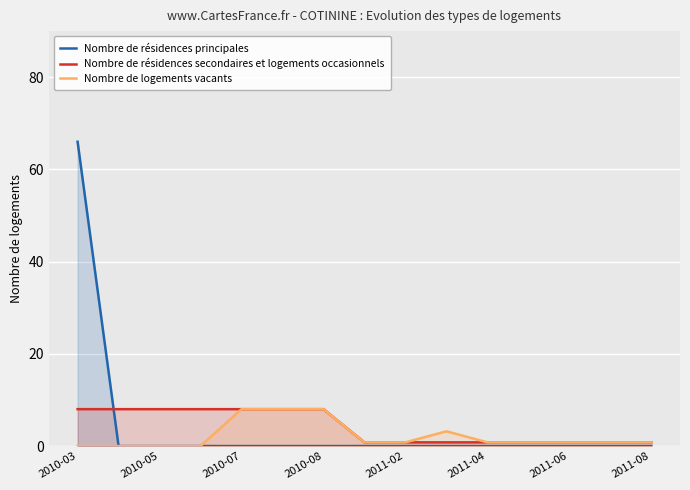

Which series has the largest total across all categories?

Nombre de résidences principales